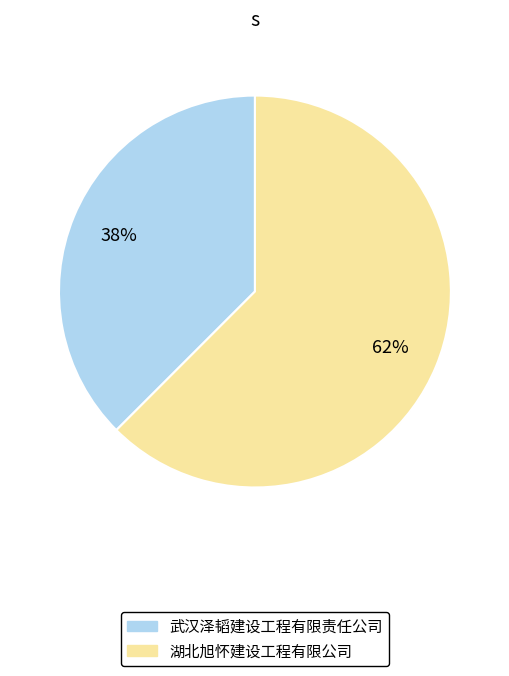

To the nearest percent, what is the average slice percentage?

50%